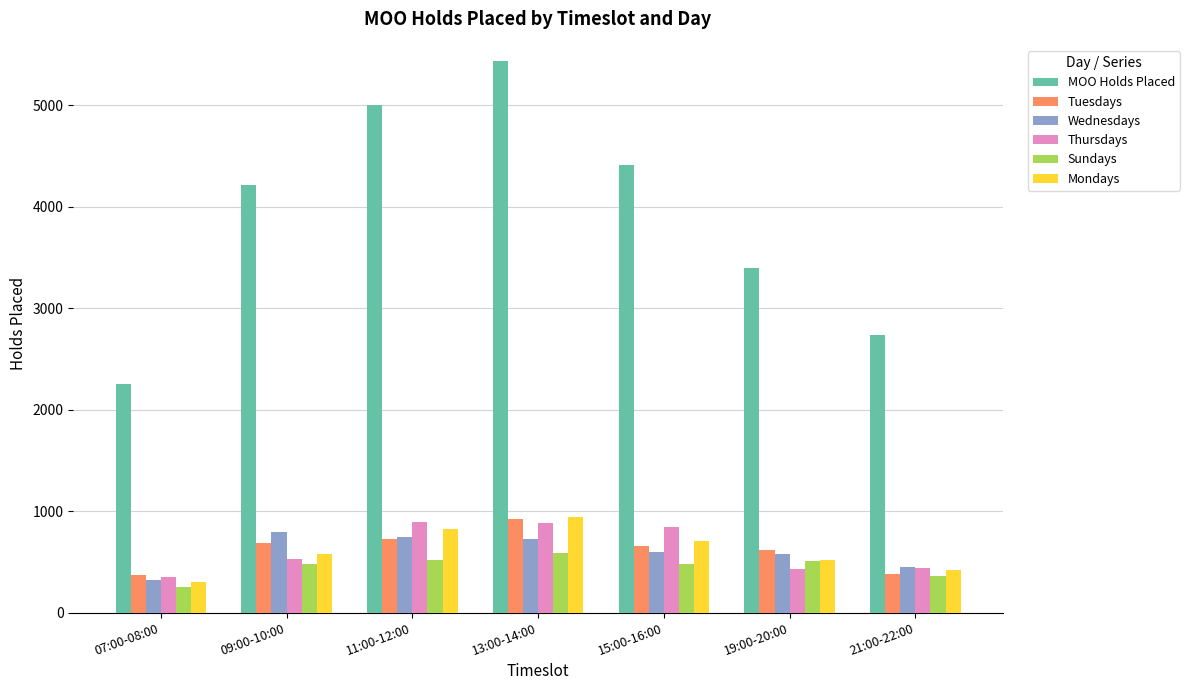

Does the chart contain any negative values?

No